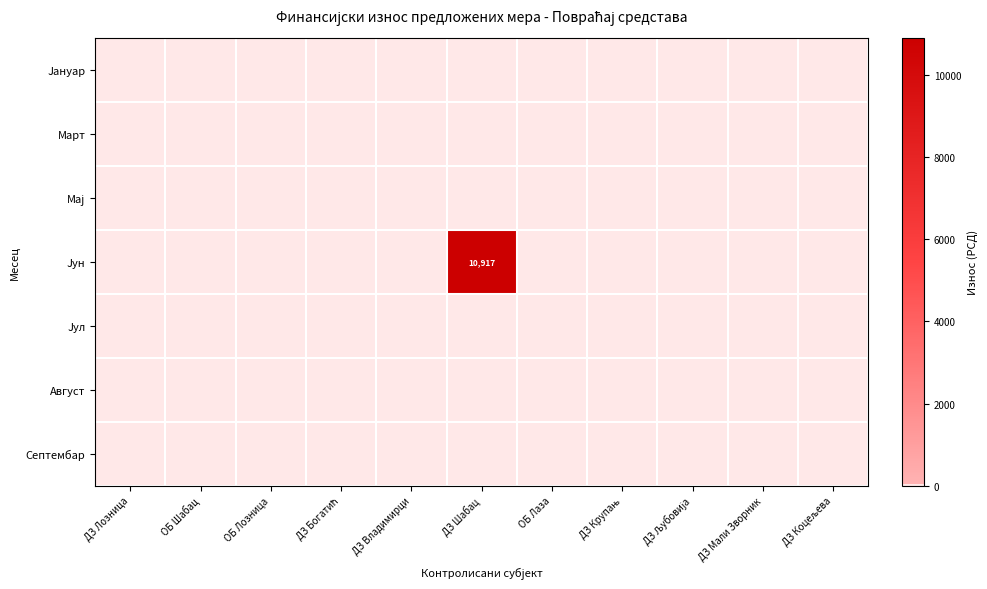

At ОБ Лаза, list the series in order from smallest to largest.

Jануар, Mарт, Mај, Jун, Jул, Aвгуст, Септембар